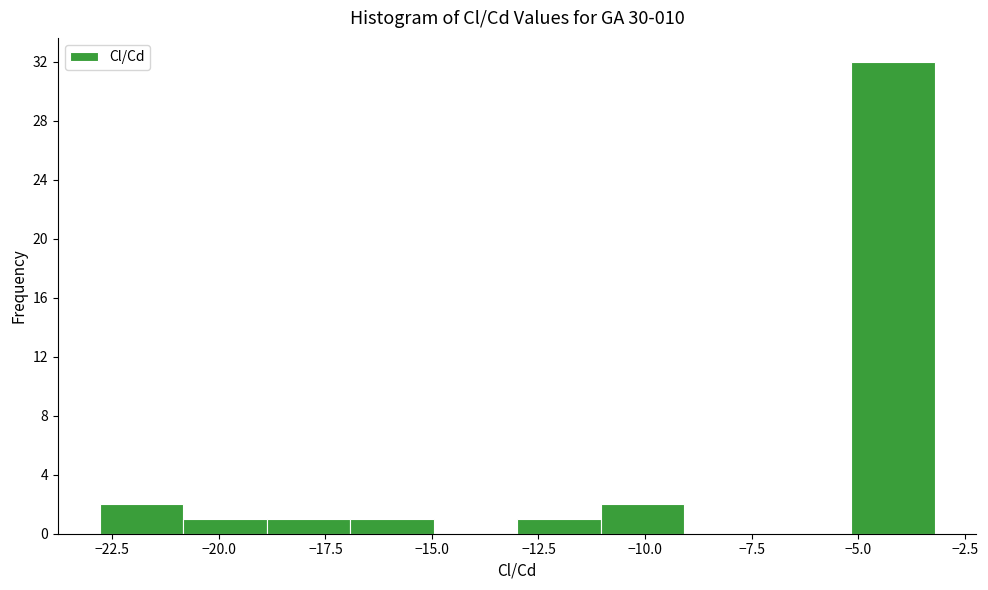

Read against the x-axis, roughly where is the centre of the tallest bar?

-4.0